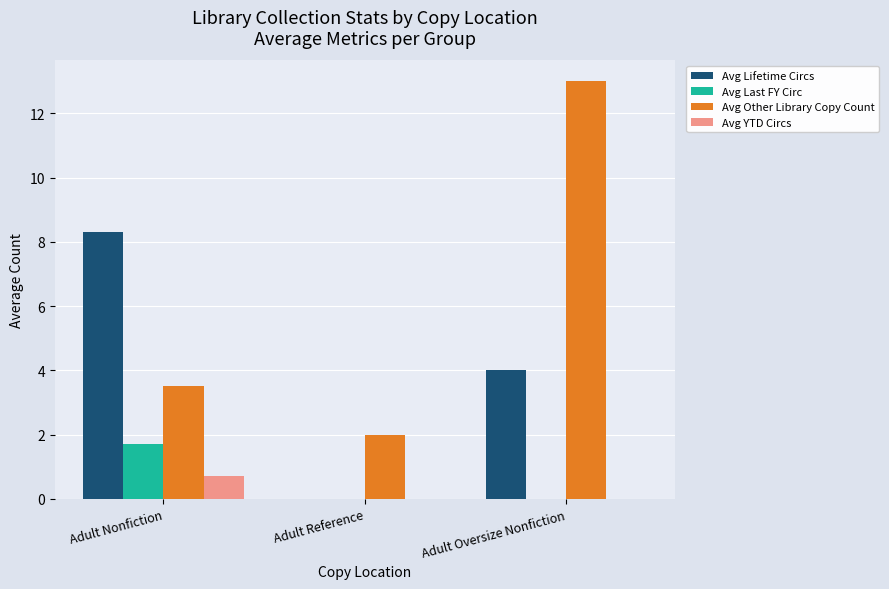

Where does the Avg Other Library Copy Count series first go above 3?

Adult Nonfiction